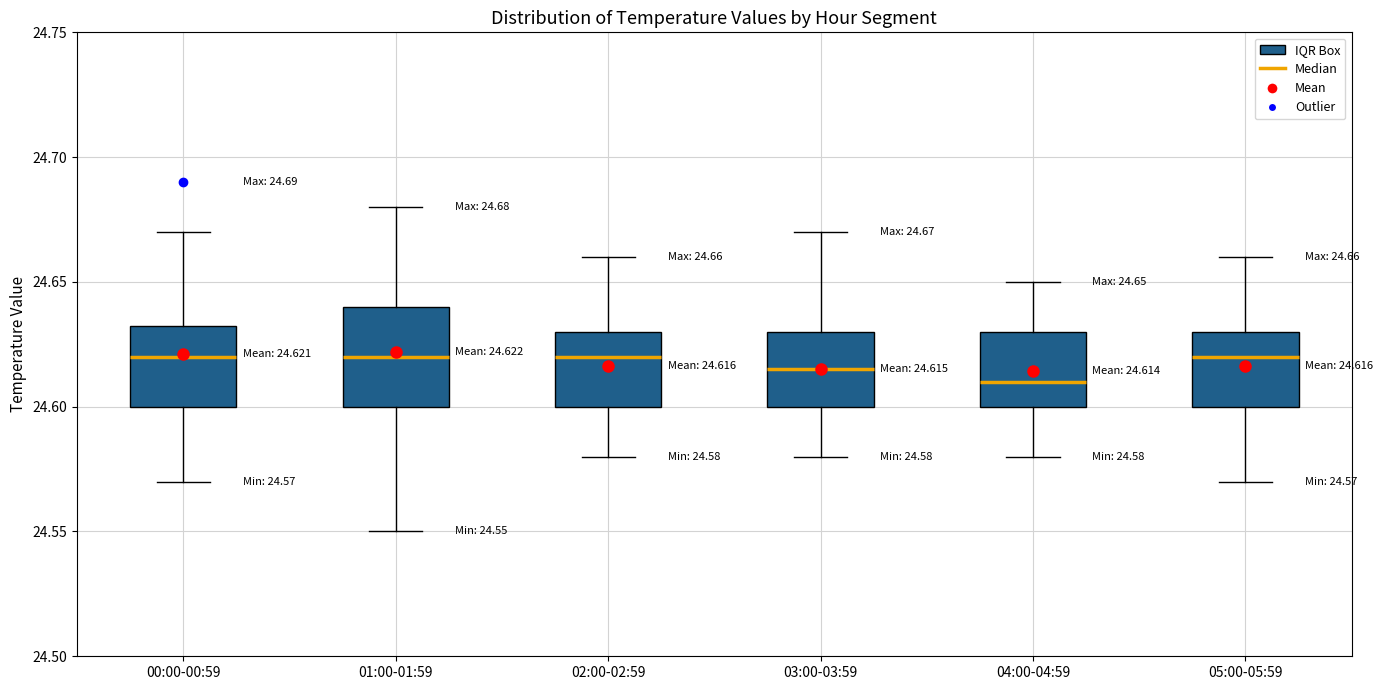

Which box is the tallest, from its lower edge to its upper edge?

01:00-01:59